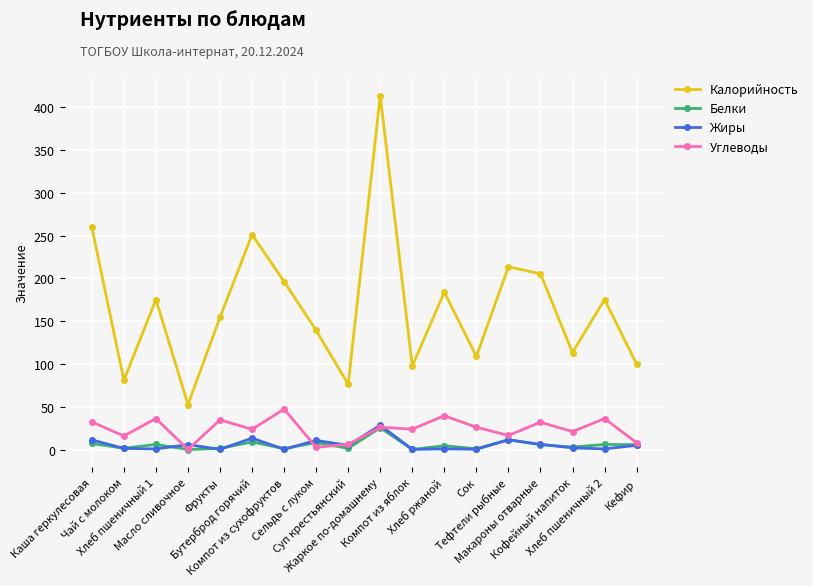

Does the chart display data point markers on the line(s)?

Yes